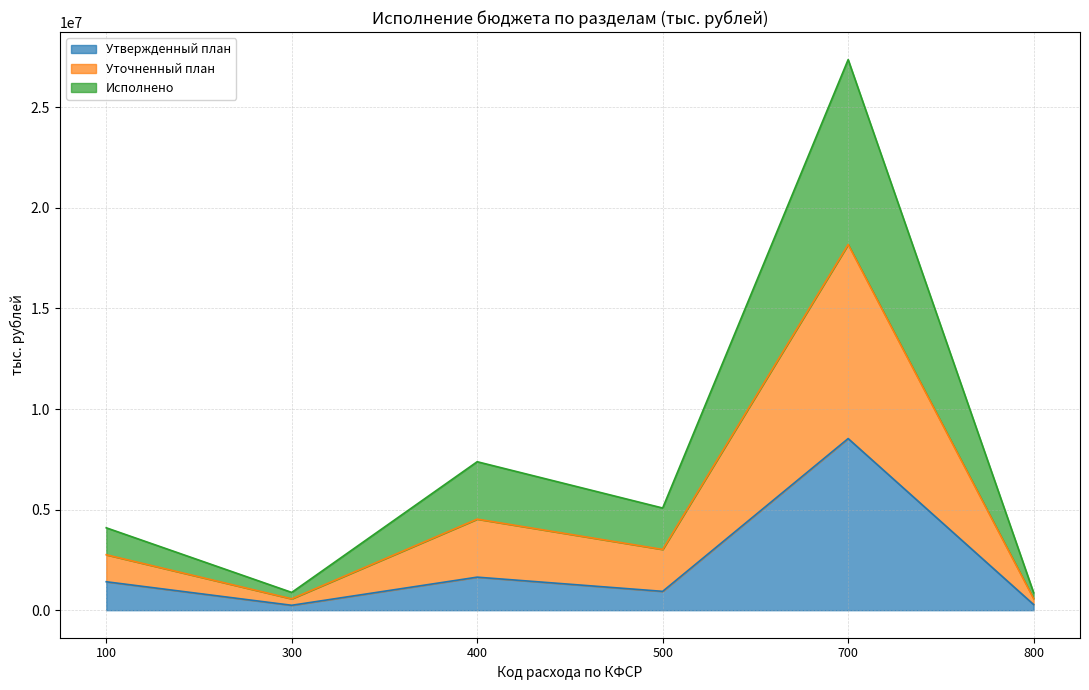

What is the total value across all series at 800?

866153.3